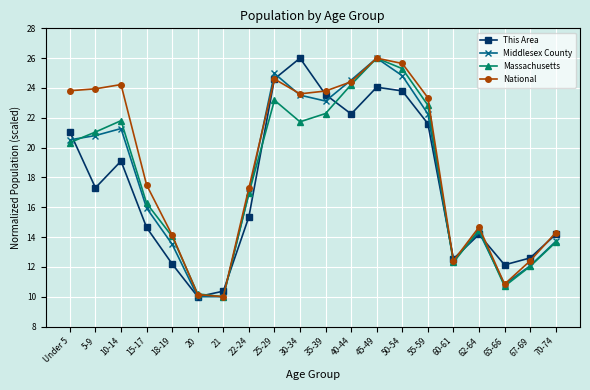

Where is the first local maximum for Middlesex County?

10-14